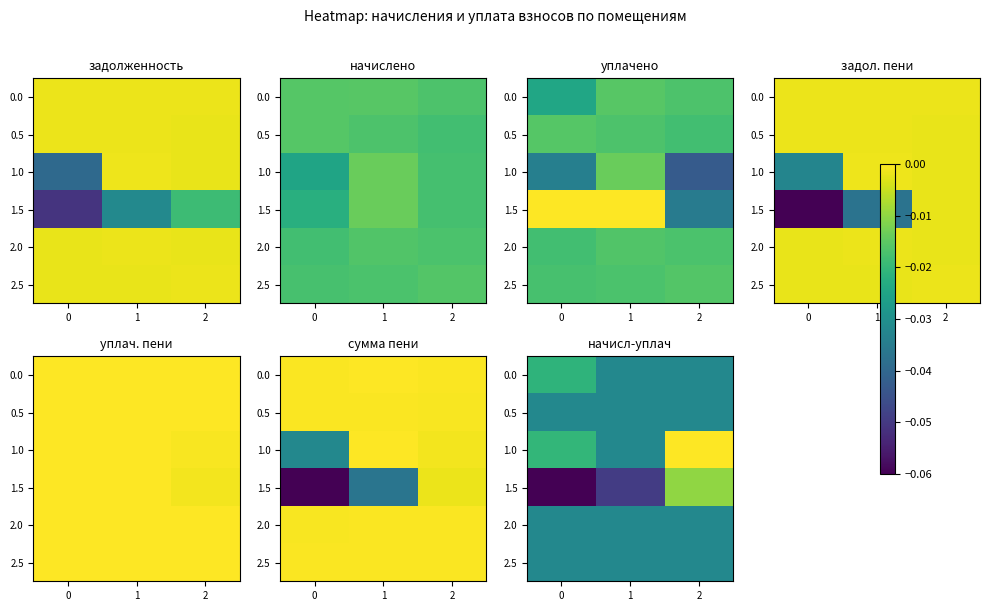

True or false: 2.0 has a value of -0.0 at 0.

True